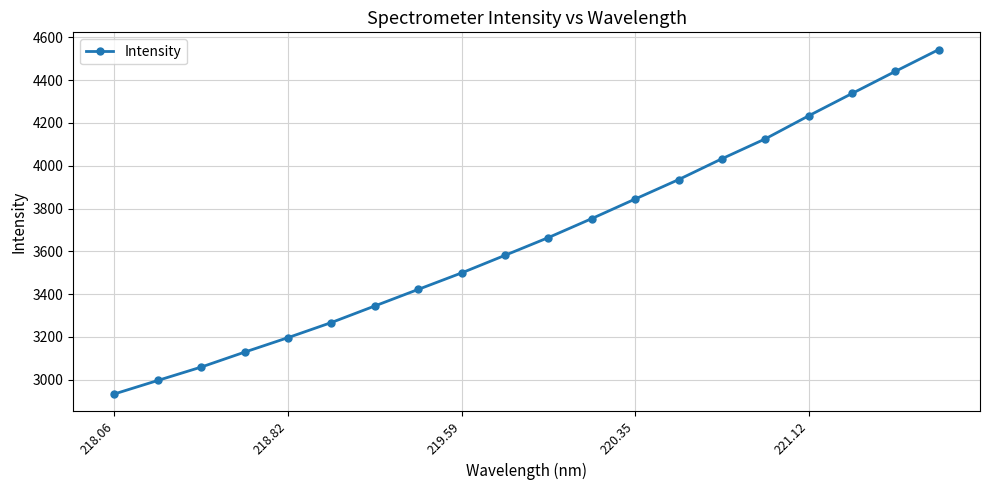

True or false: the data has more than 0 interior local peaks.

False